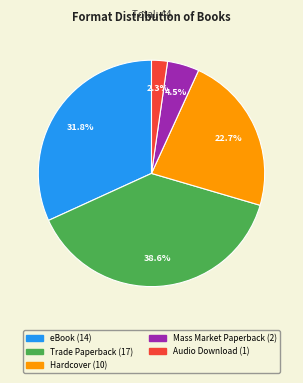

Which category has the biggest portion of the pie?

Trade Paperback